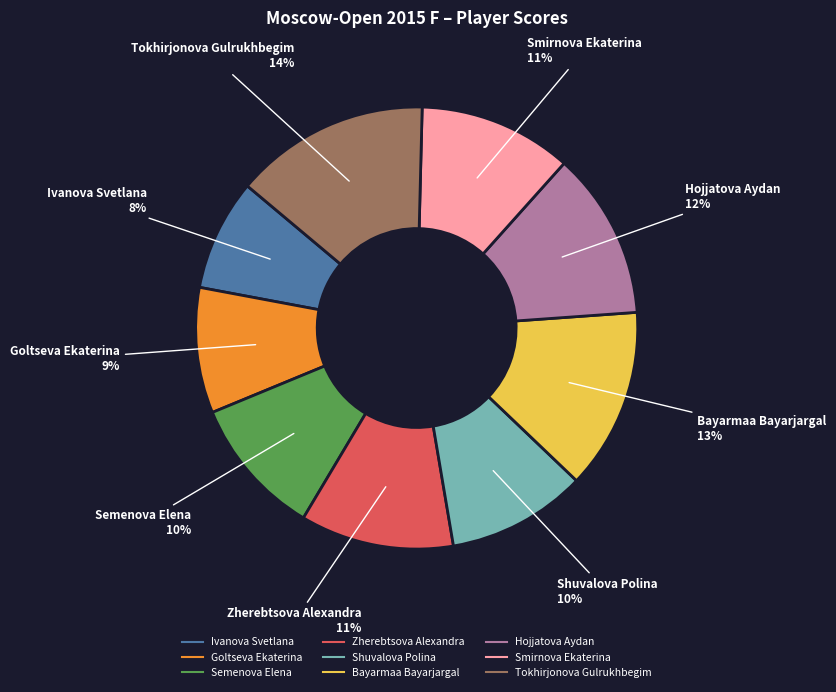

Is there any slice that represents more than half of the pie?

No